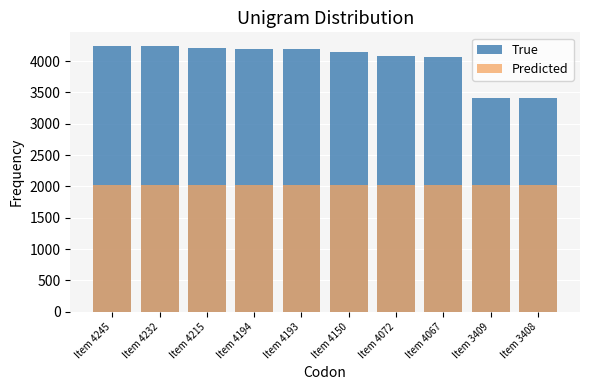

At Item 4215, list the series in order from largest to smallest.

True, Predicted